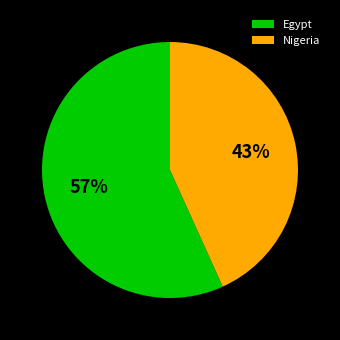

Is the sum of Nigeria and Egypt greater than half?

Yes